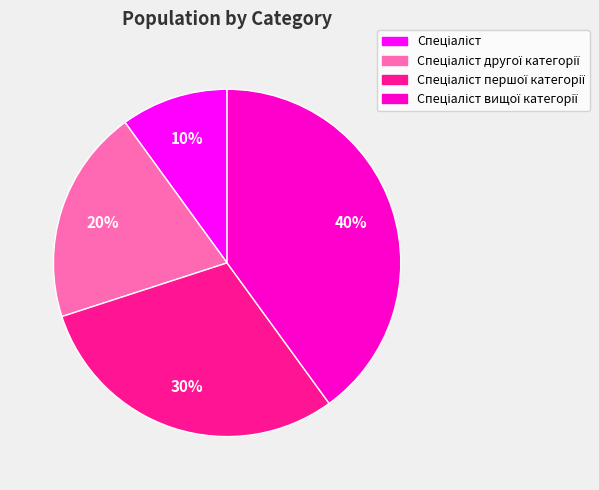

To the nearest percent, what is the difference between the largest and smallest slice percentages?

30%